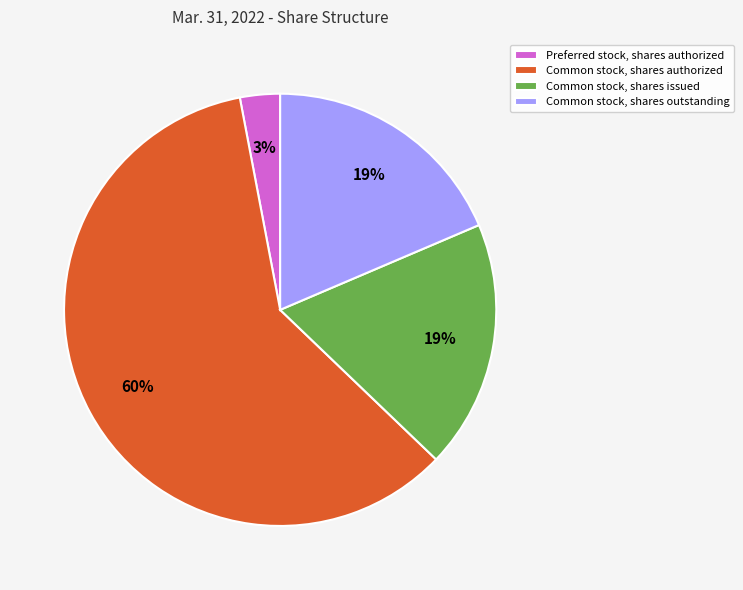

What is the smallest slice in the pie chart?

Preferred stock, shares authorized